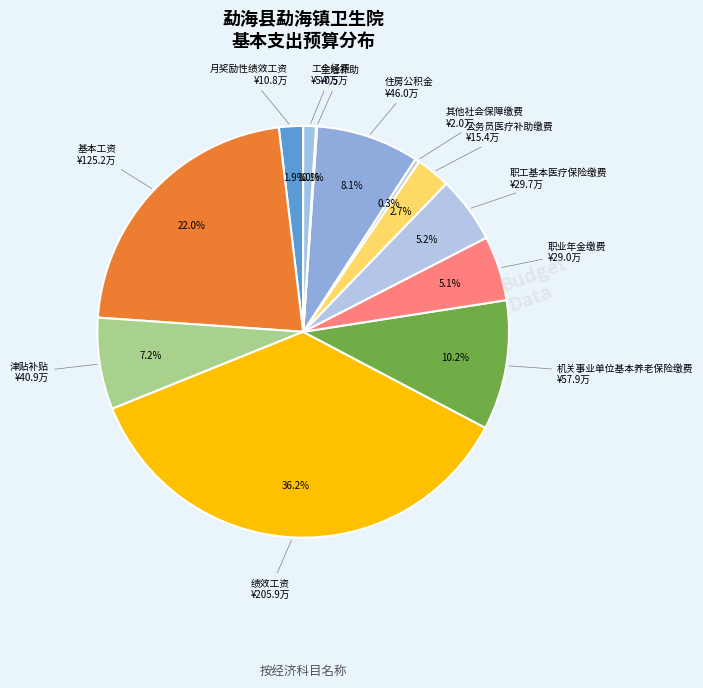

Does any single category account for the majority?

No